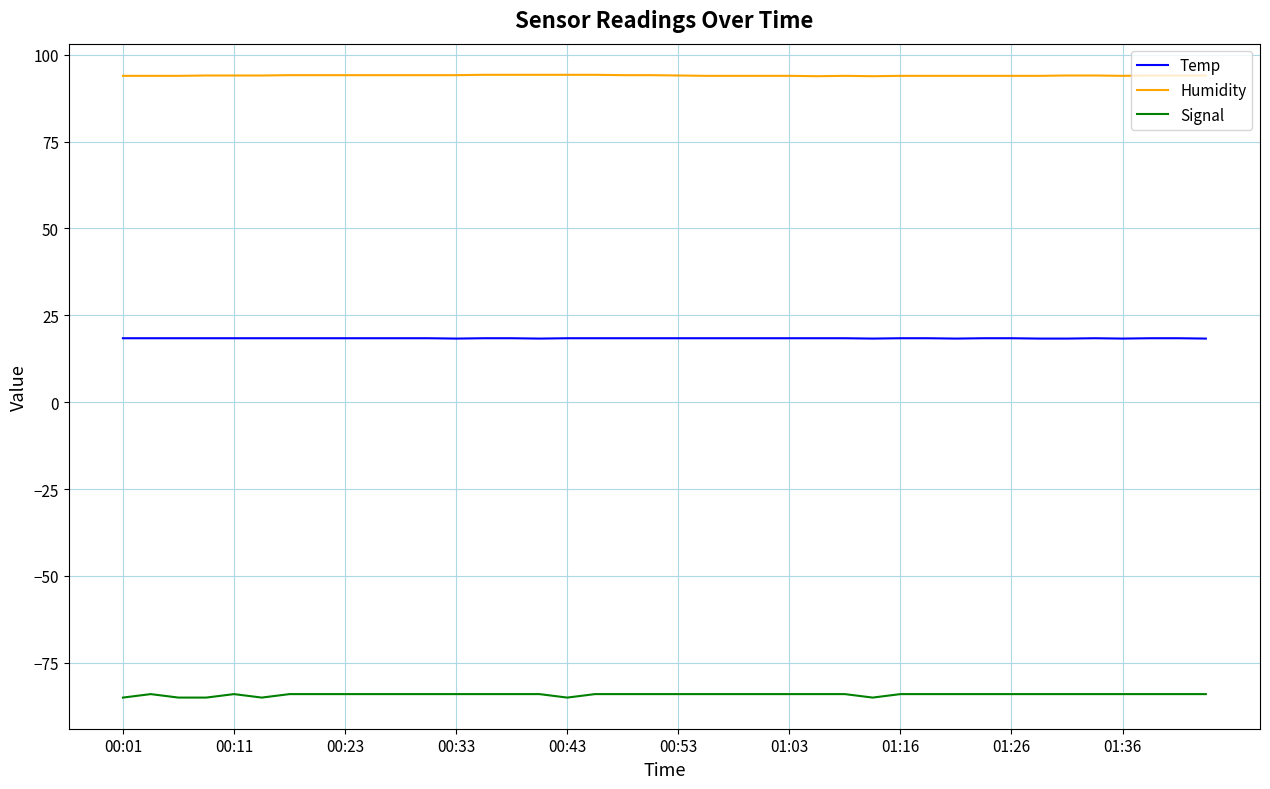

What is the sum of all Signal values?

-3366.0